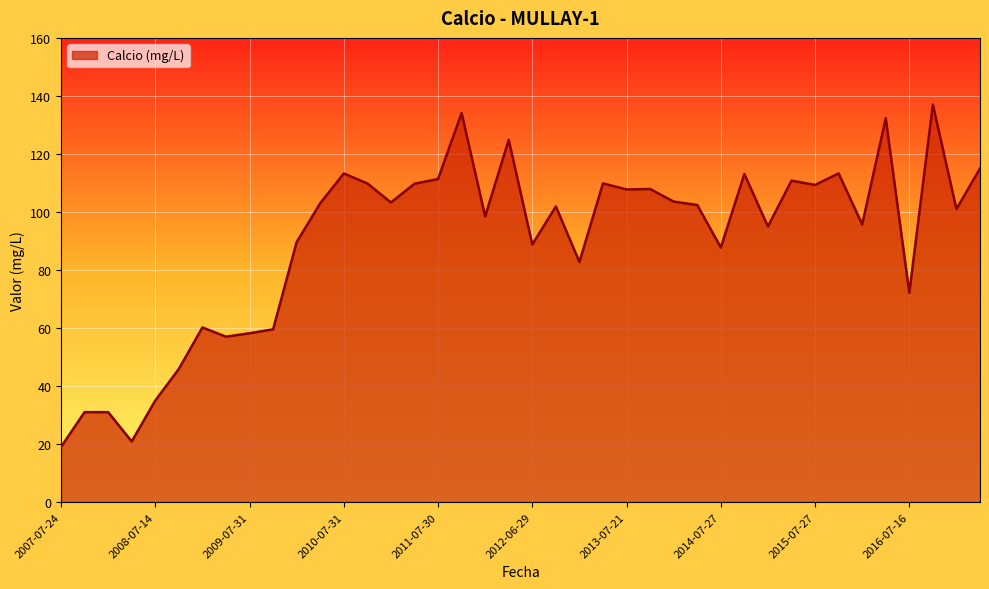

What is the difference between the maximum and minimum values?

118.0